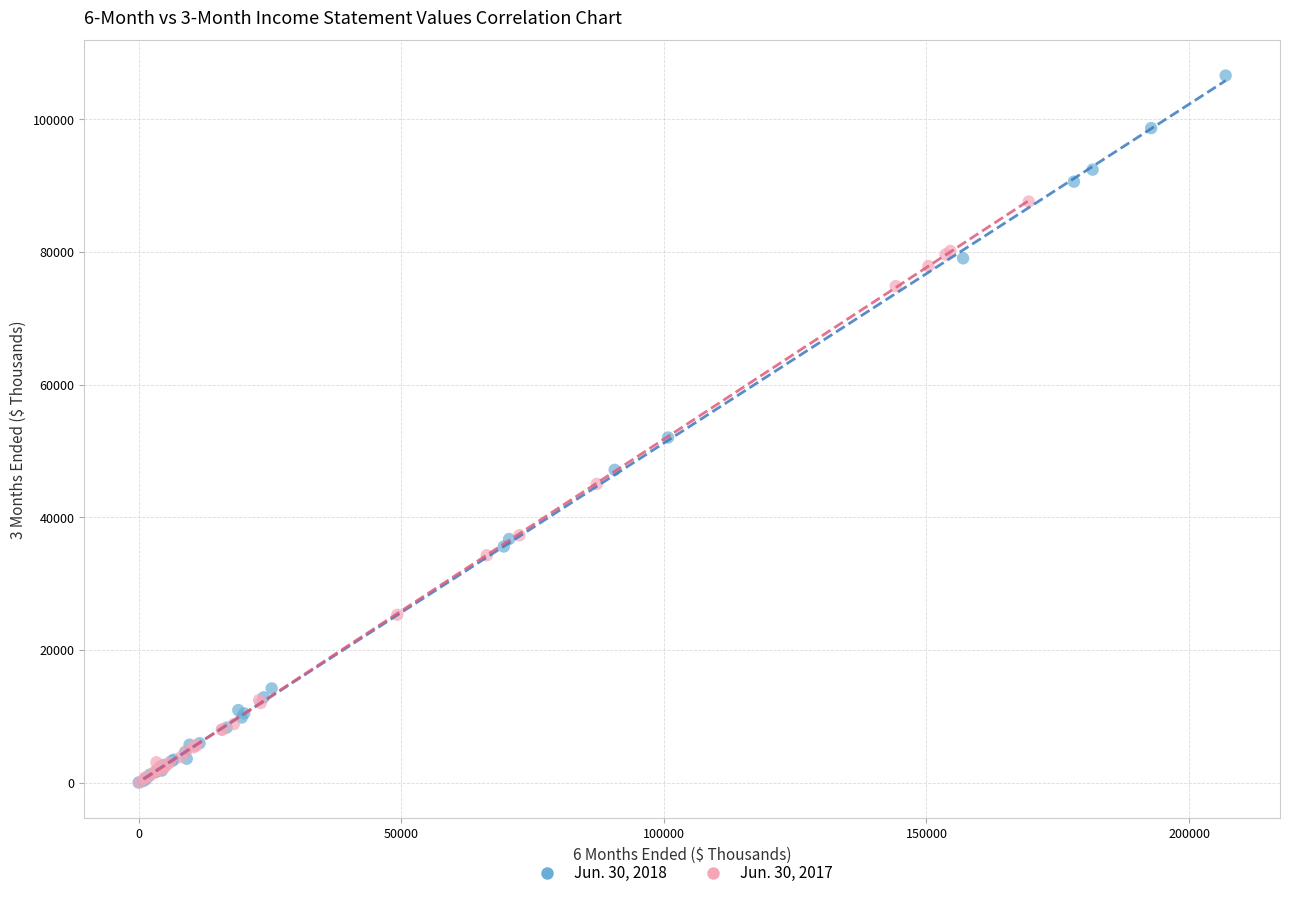

Which series has the widest spread of Y values?

Jun. 30, 2018